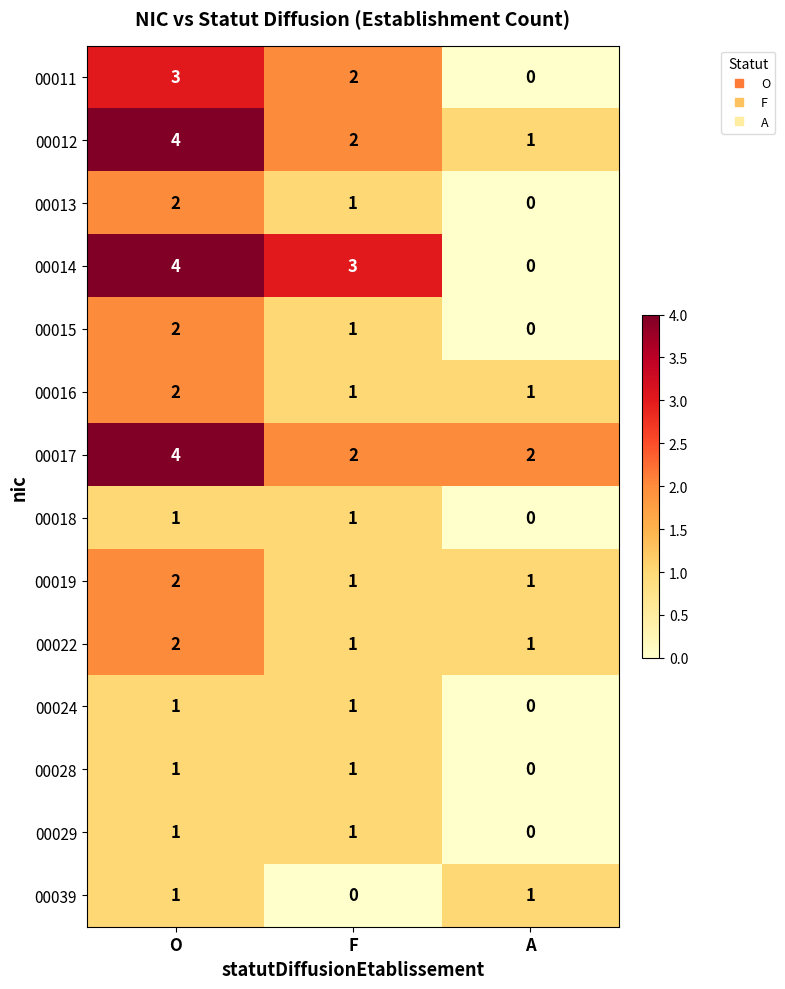

Between F and A, which series saw the biggest shift?

00014